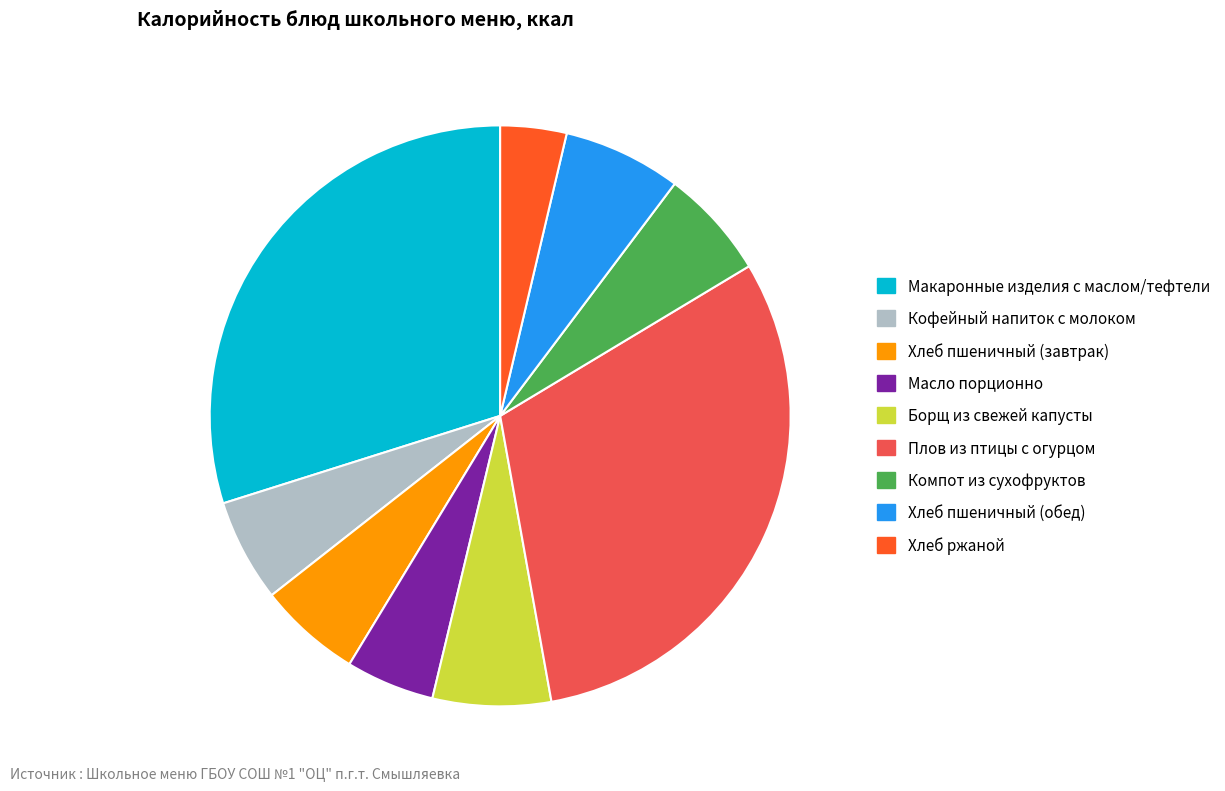

What is the ratio of the value at Борщ из свежей капусты to the value at Хлеб пшеничный (завтрак)?

1.1